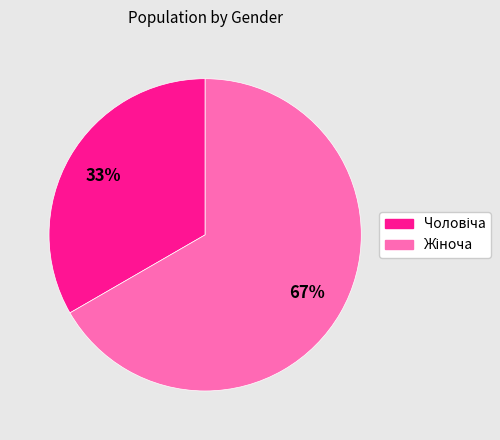

Is there any slice that represents more than half of the pie?

Yes